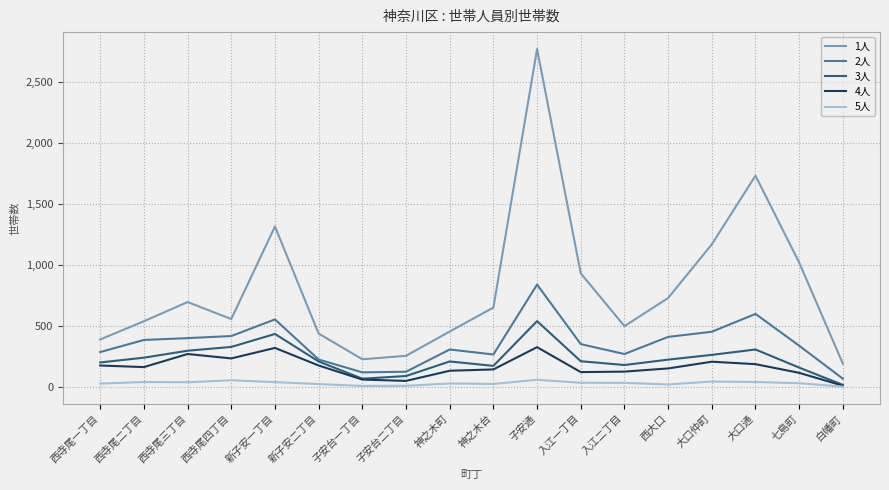

True or false: 2人 has a value of 101 at 神之木台.

False